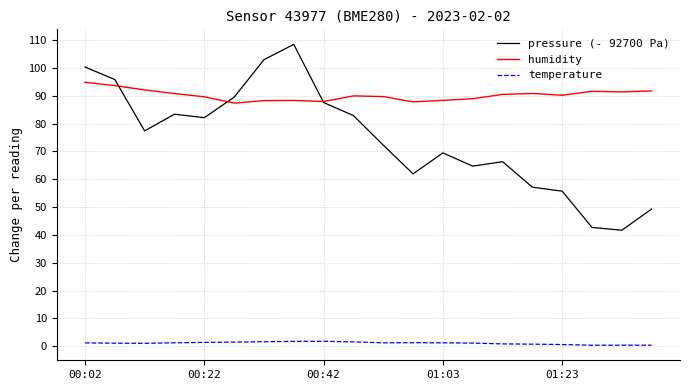

True or false: humidity and temperature cross at least once.

False